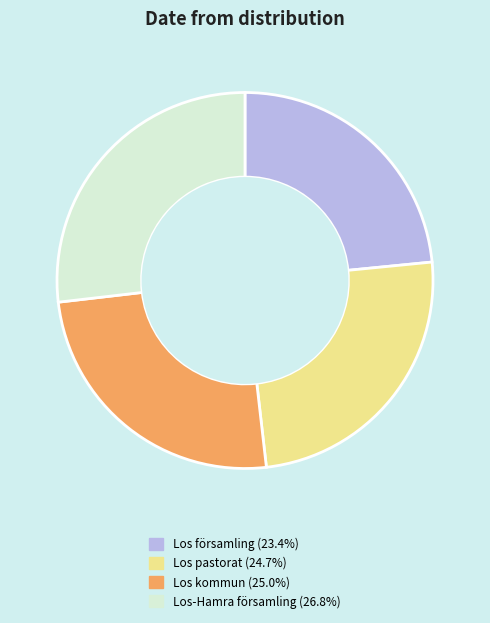

What is the ratio of the value at Los pastorat to the value at Los kommun?

1.0